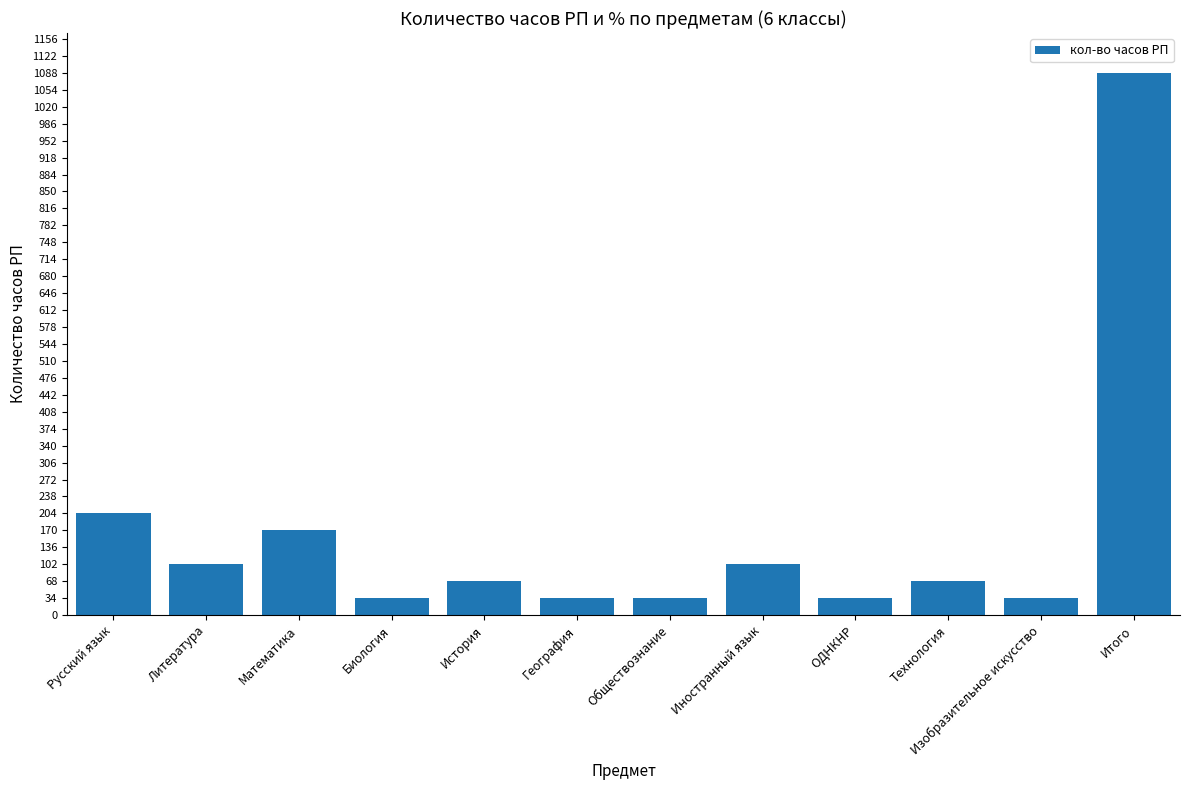

What is the label of the 10th bar from the left?

Технология